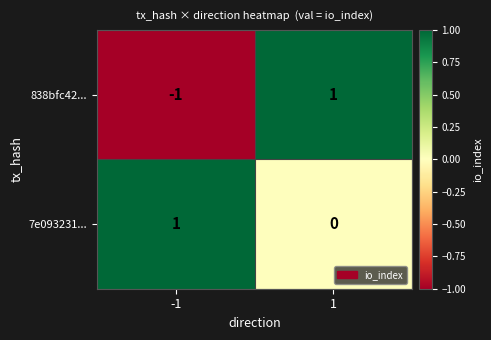

Rank the categories by 7e093231... value from lowest to highest.

1, -1